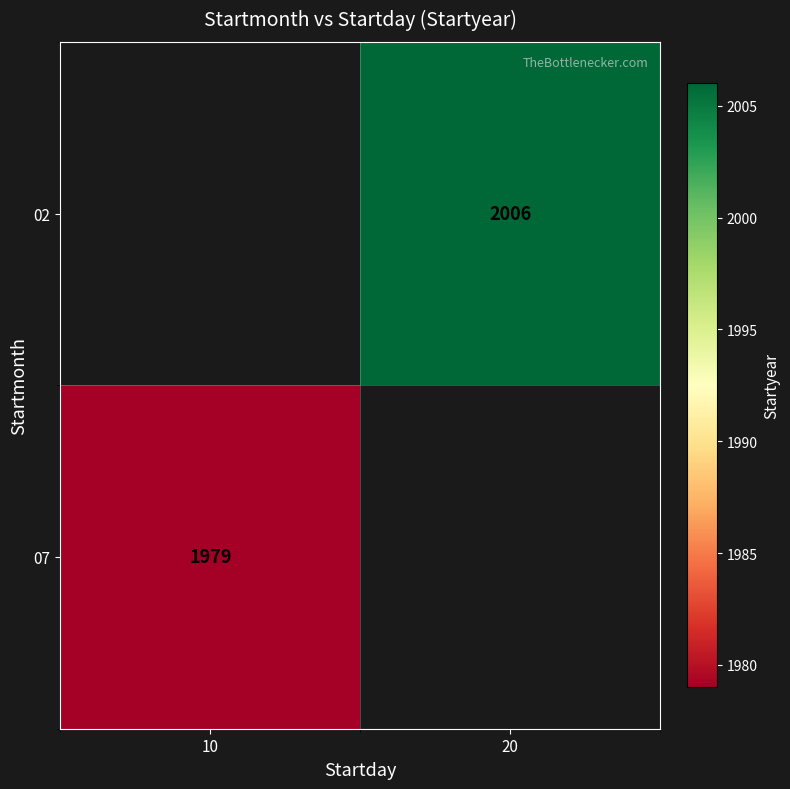

True or false: 02 has a value of 2006 at 20.

True